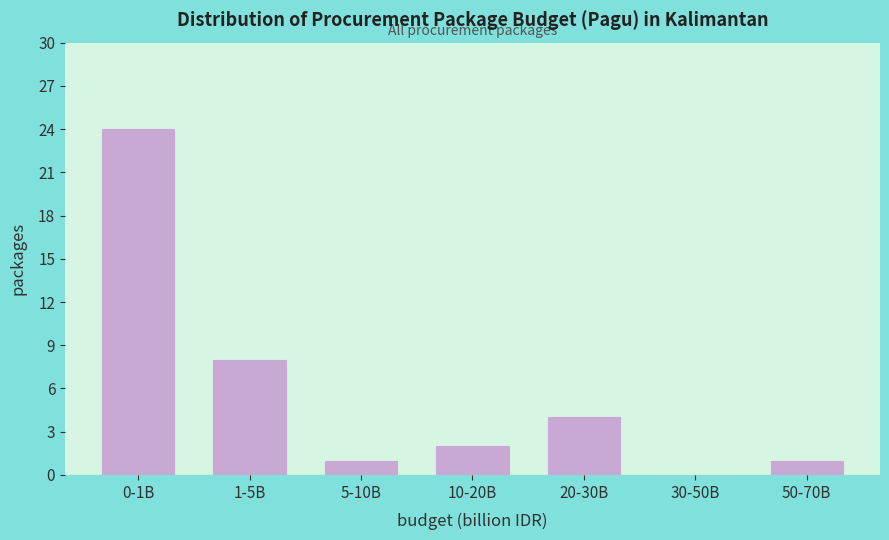

Reading left to right, extract all data points from this chart.

0-1B=24	1-5B=8	5-10B=1	10-20B=2	20-30B=4	30-50B=0	50-70B=1